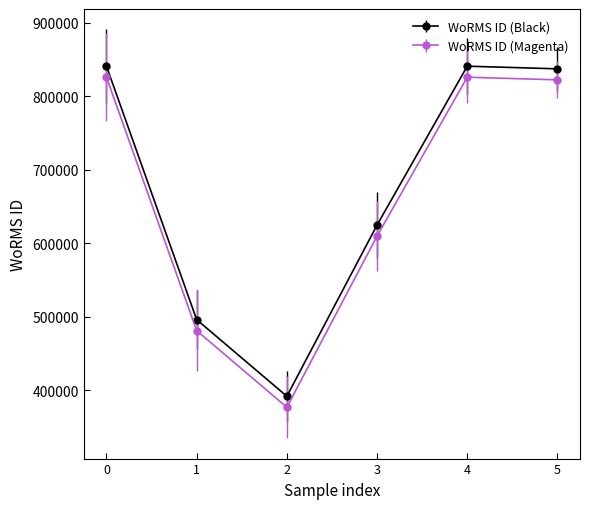

What is the greatest value displayed?

840689